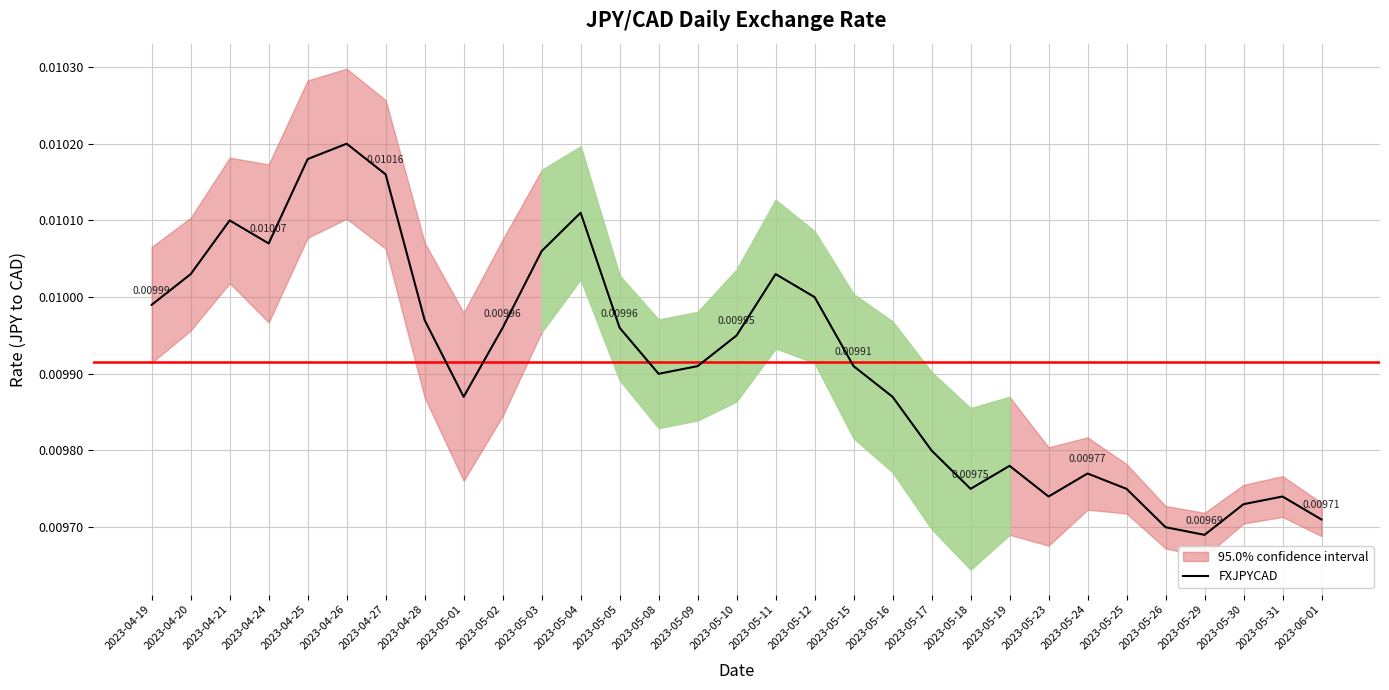

At which label is the value closest to 0?

2023-05-29